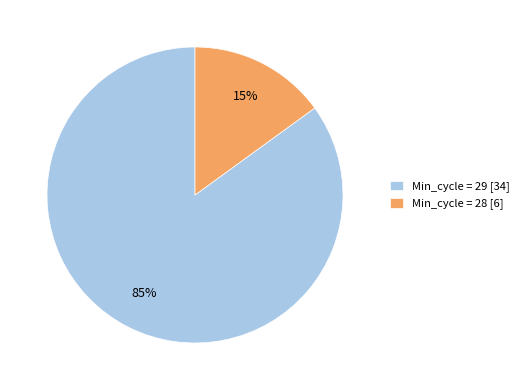

To the nearest percent, what portion does Min_cycle = 28 [6] represent?

15%